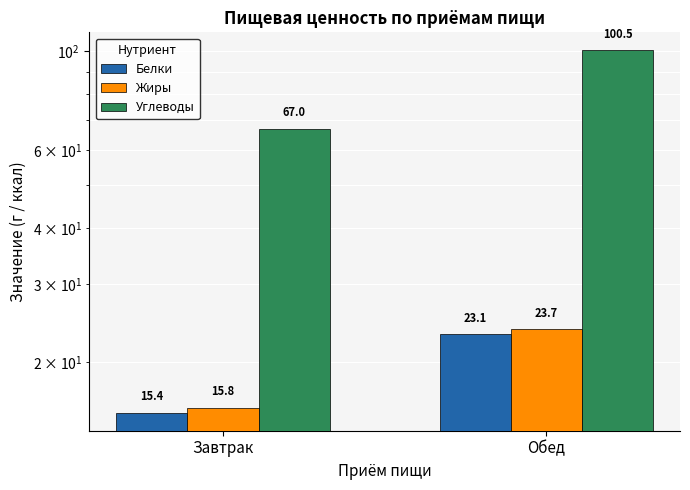

List the series in order of their peak value, lowest first.

Белки, Жиры, Углеводы